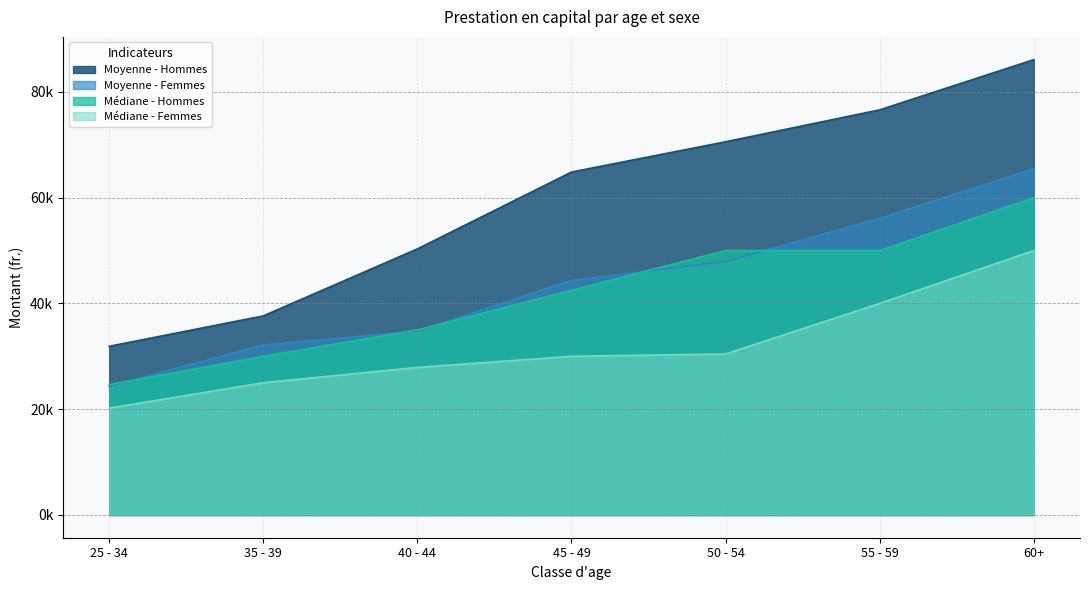

How many data points in Médiane - Femmes are less than 30000?

3